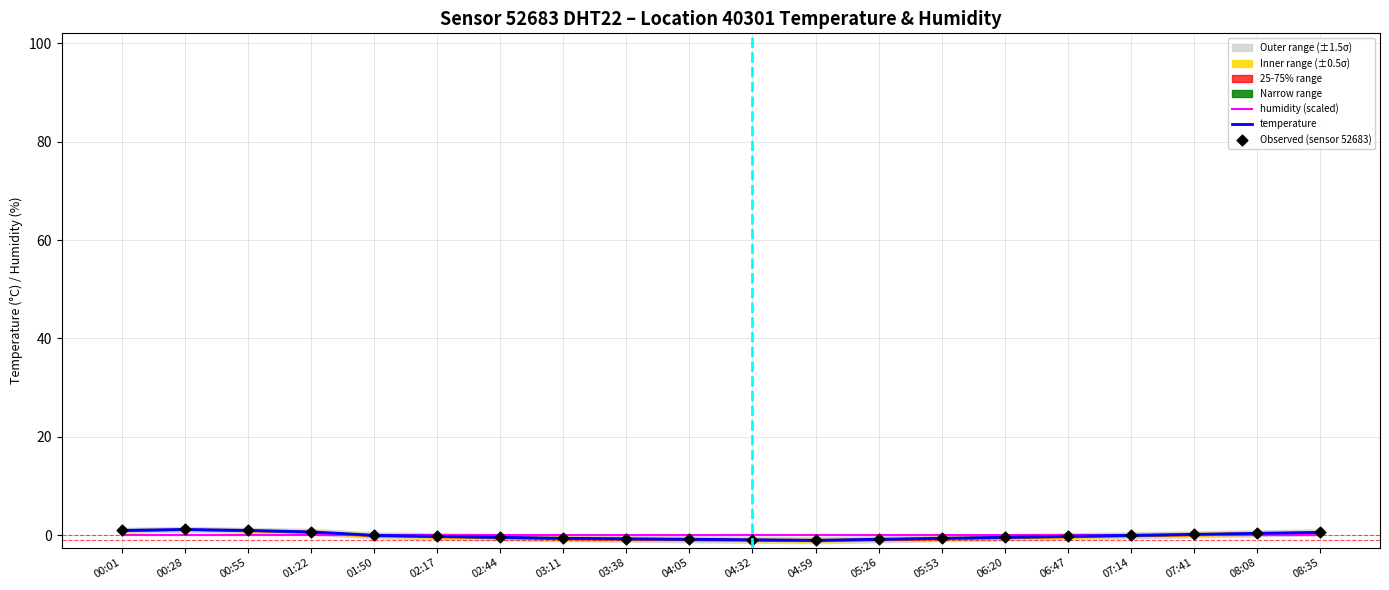

Which series reaches the minimum Y coordinate?

temperature